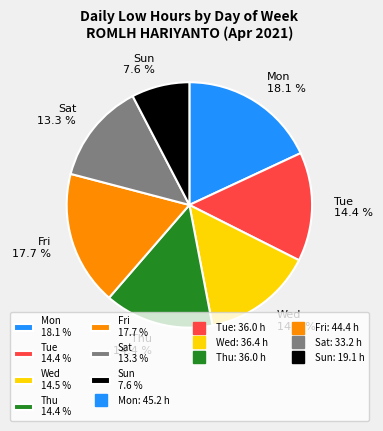

Is there a majority slice in this chart?

No